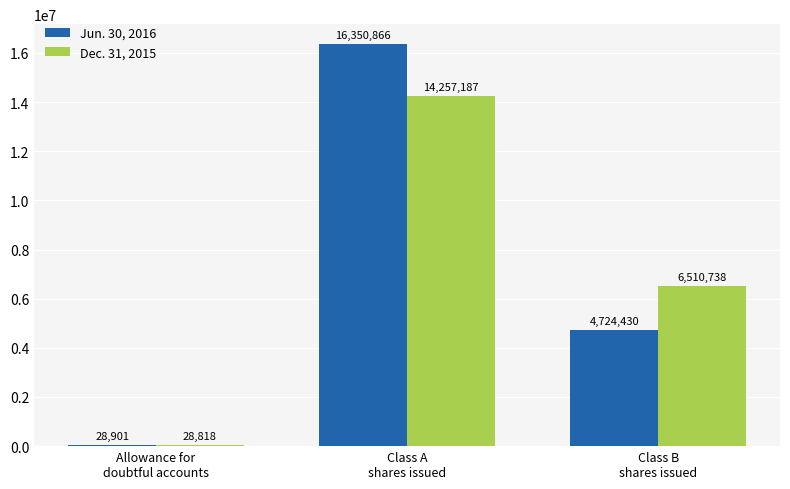

At which label is Jun. 30, 2016 closest to 8189883?

Class B
shares issued